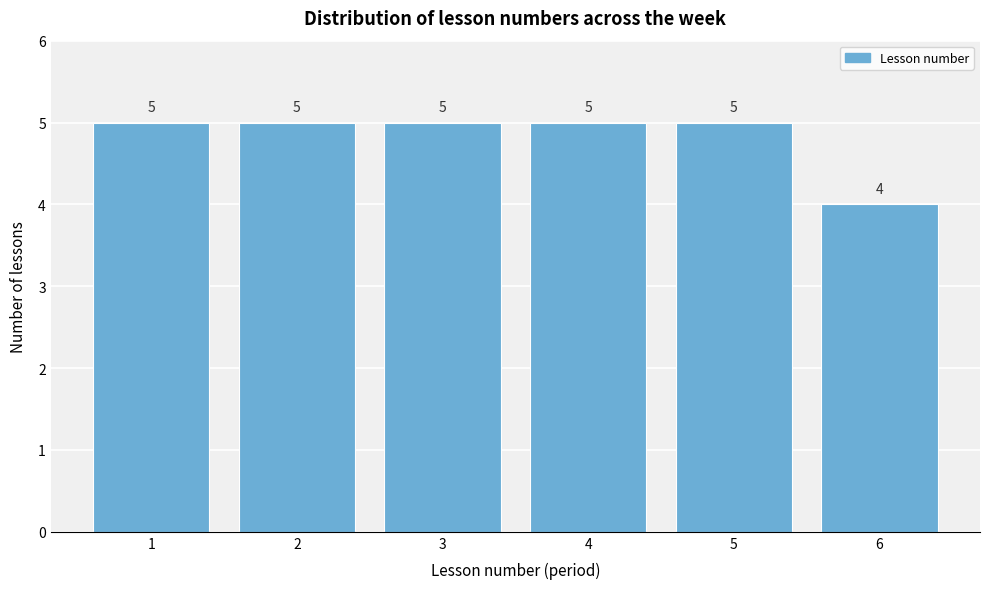

Reading left to right, transcribe all the data shown in this chart.

1=5	2=5	3=5	4=5	5=5	6=4